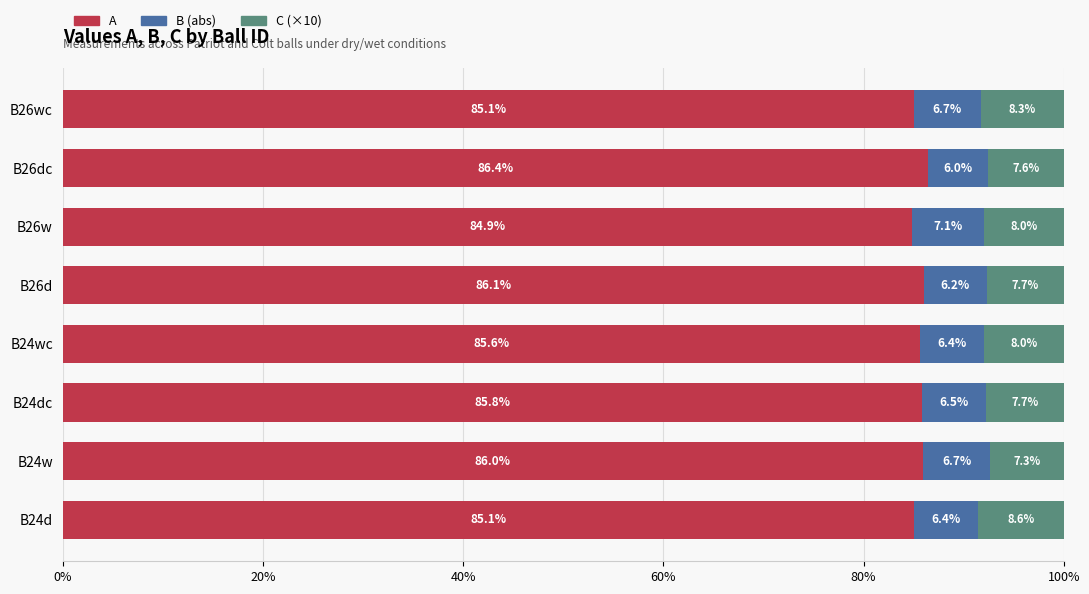

What is the total value across all series at B24w?

100.0